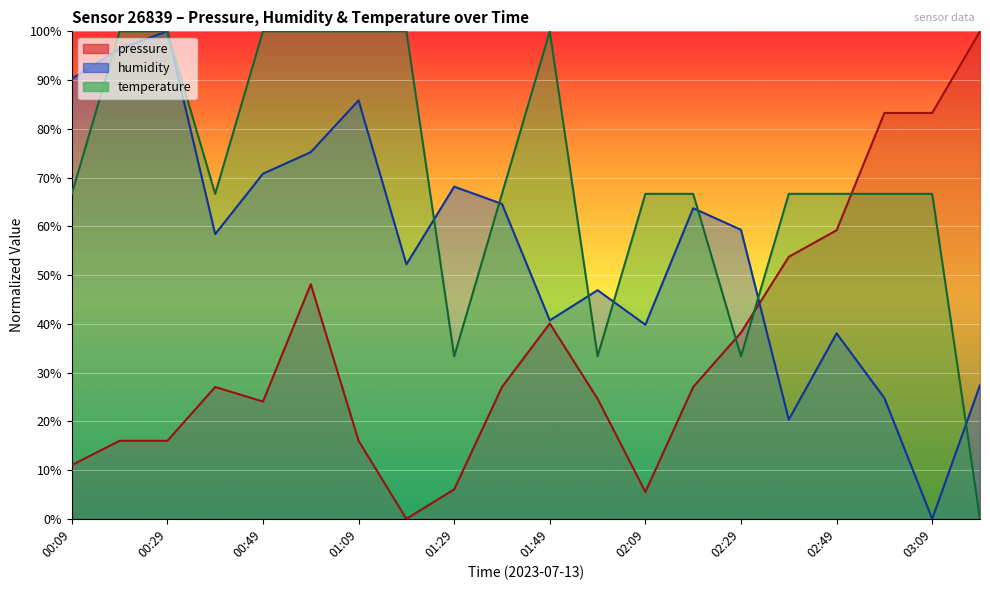

What is the difference between the second highest and minimum values in the humidity series?

96.5